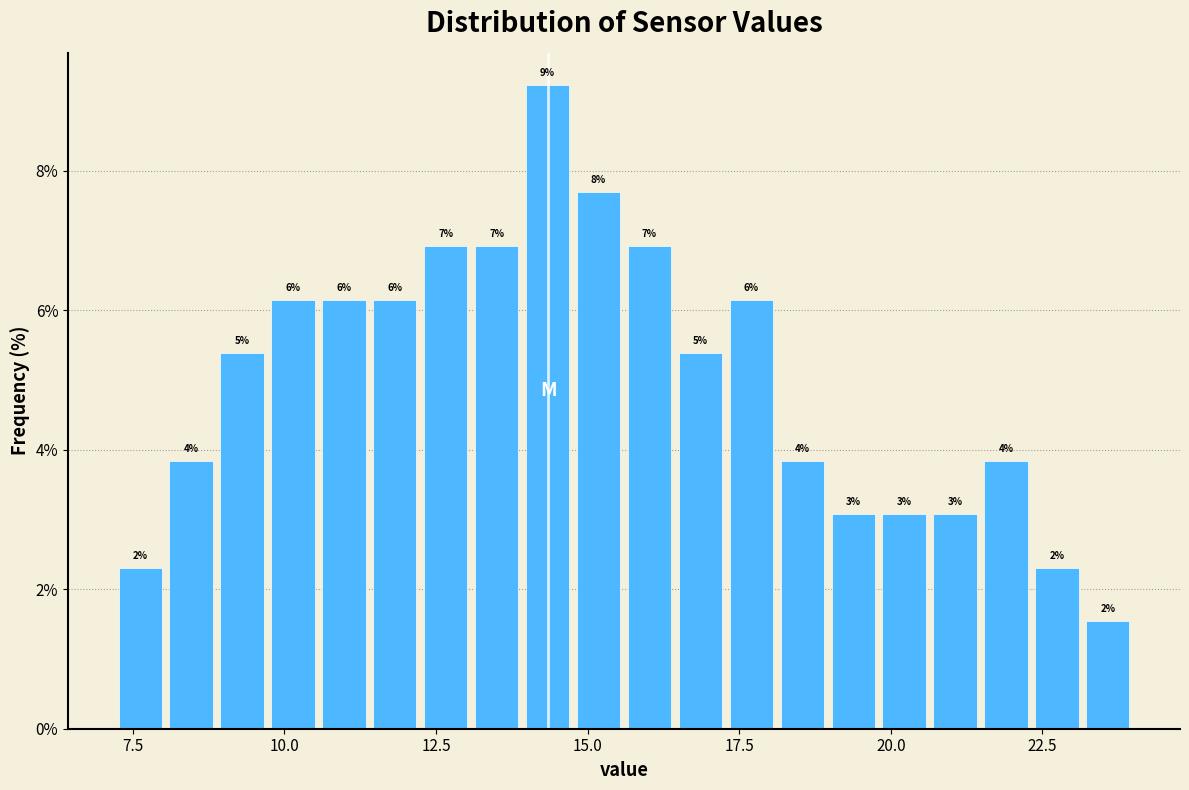

Around what value on the x-axis is the tallest bar? Give the approximate position of its centre, as read against the axis.

14.5